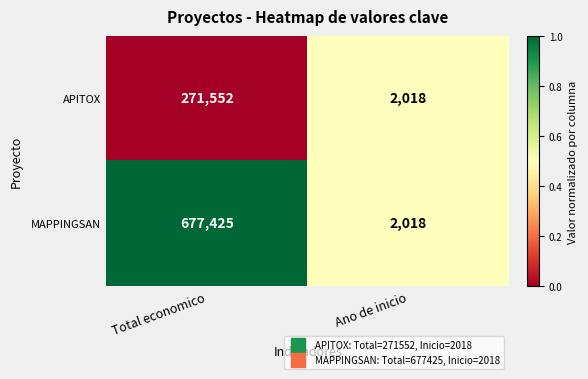

Reading left to right, transcribe all the data shown in this chart.

APITOX: Total economico=271552	Ano de inicio=2018
MAPPINGSAN: Total economico=677425	Ano de inicio=2018